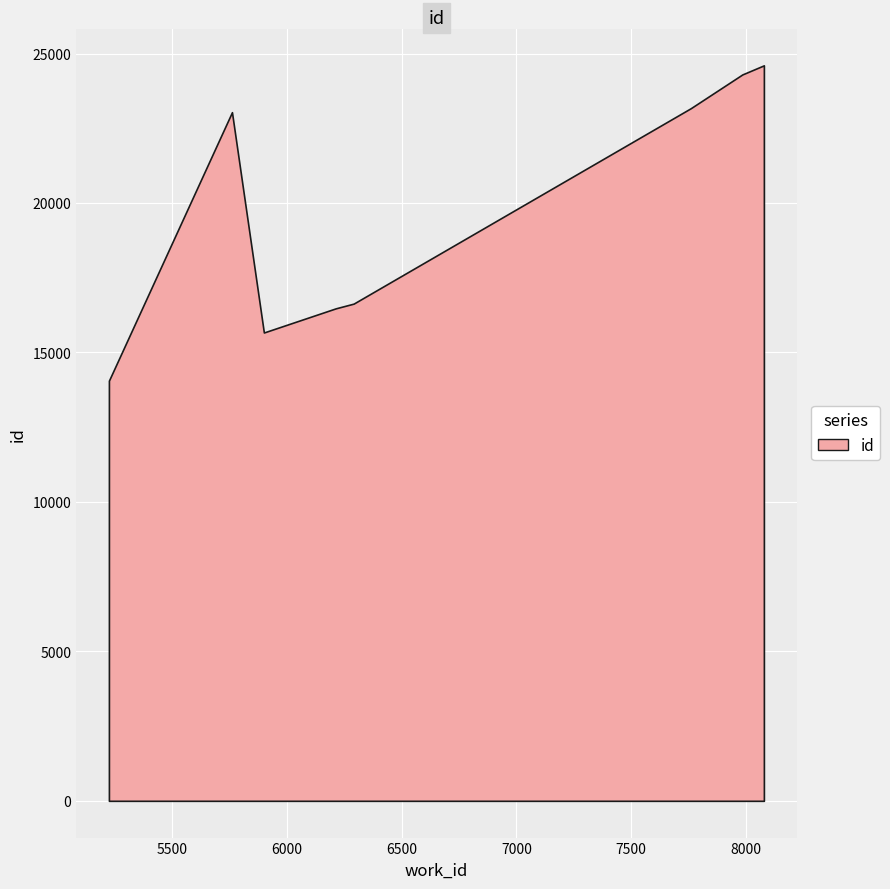

The chart shows a value of 11257 at 6213. True or false?

False